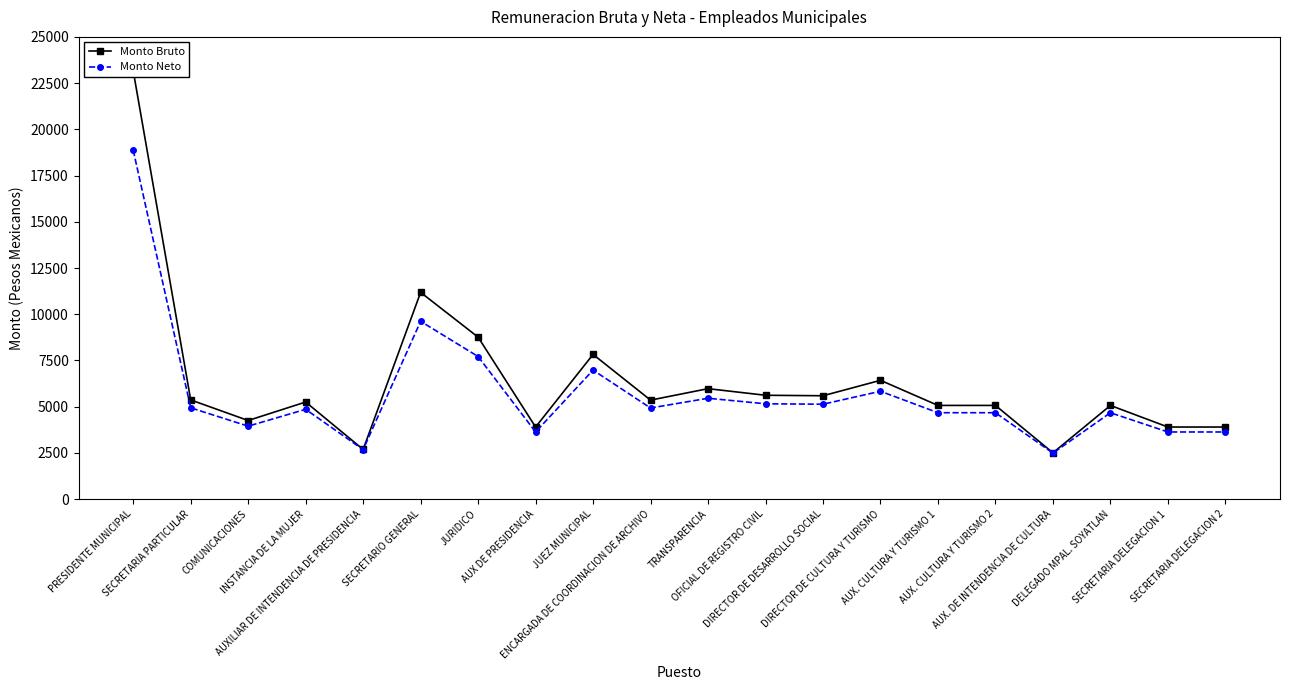

What is the greatest value displayed?

23169.5